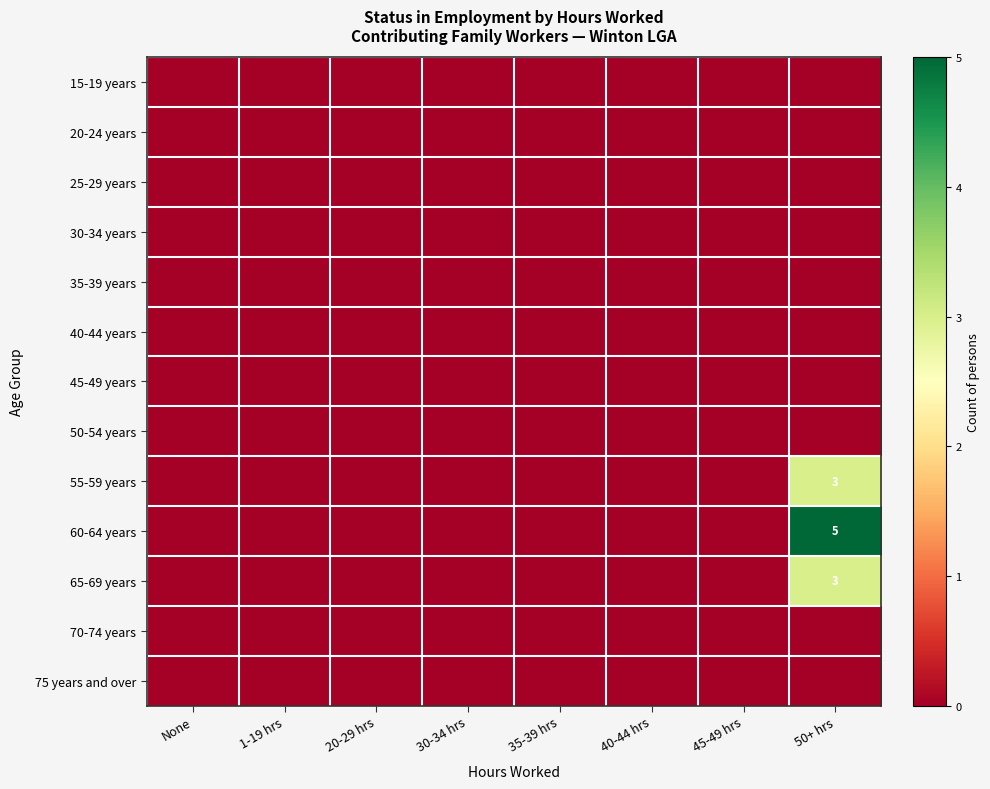

True or false: 65-69 years has a value of 2 at 50+ hrs.

False